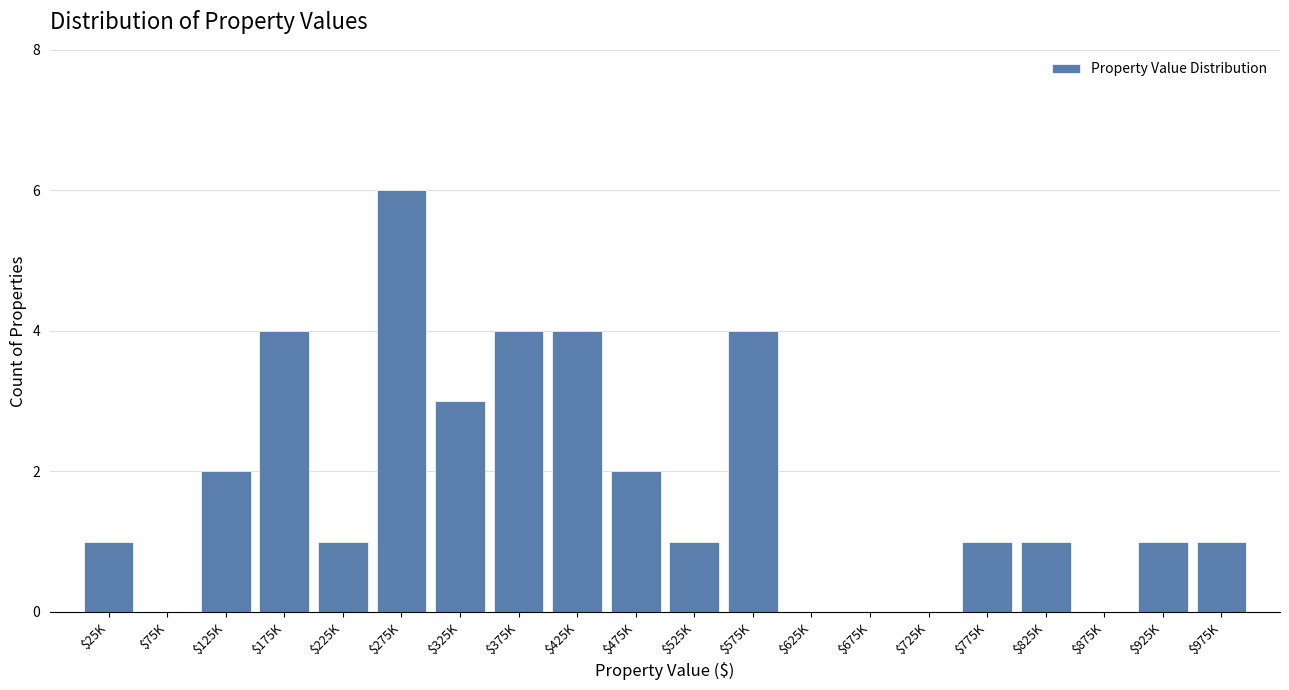

Which label corresponds to the largest value in the chart?

$275K